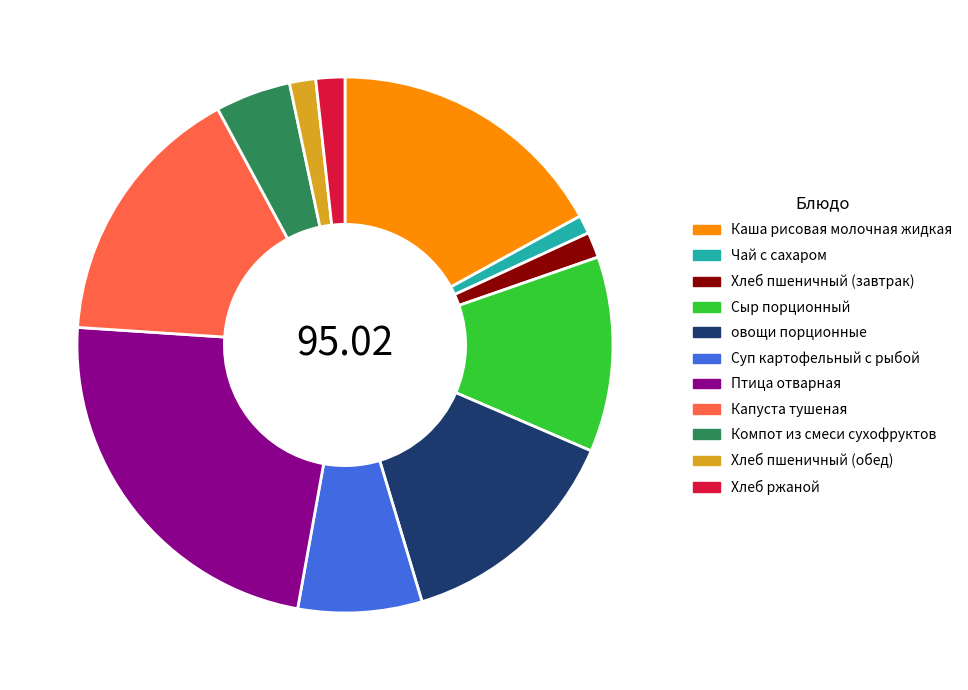

Approximately how many times larger is the value at Хлеб пшеничный (завтрак) compared to Компот из смеси сухофруктов?

0.3